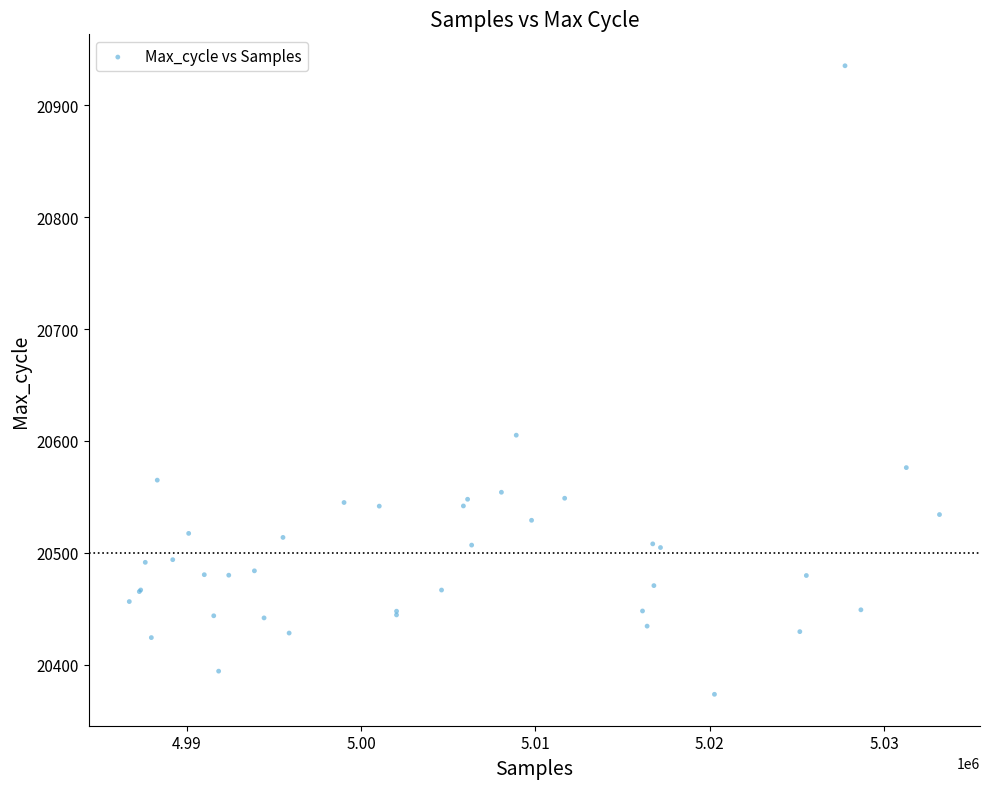

What Y value in the scatter plot is closest to 20654?

20605.1